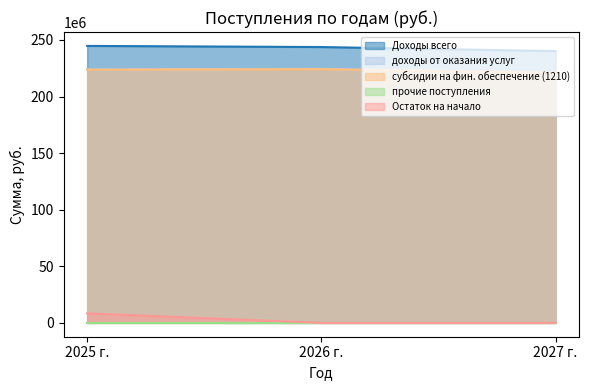

Is the value of Доходы всего at 2026 г. greater than the value of доходы от оказания услуг at 2025 г.?

Yes